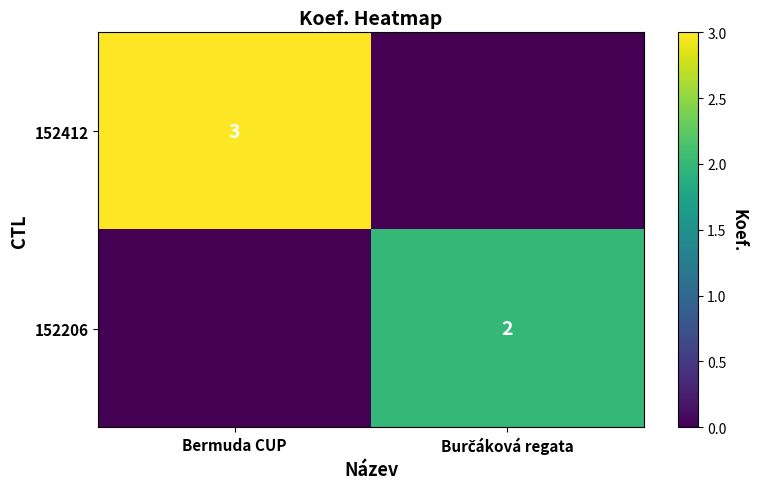

The value of 152206 at Bermuda CUP is 0. True or false?

True